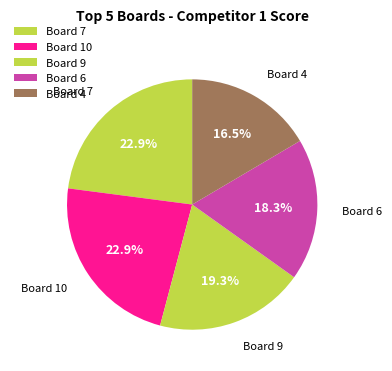

Count the number of slices in the pie.

5